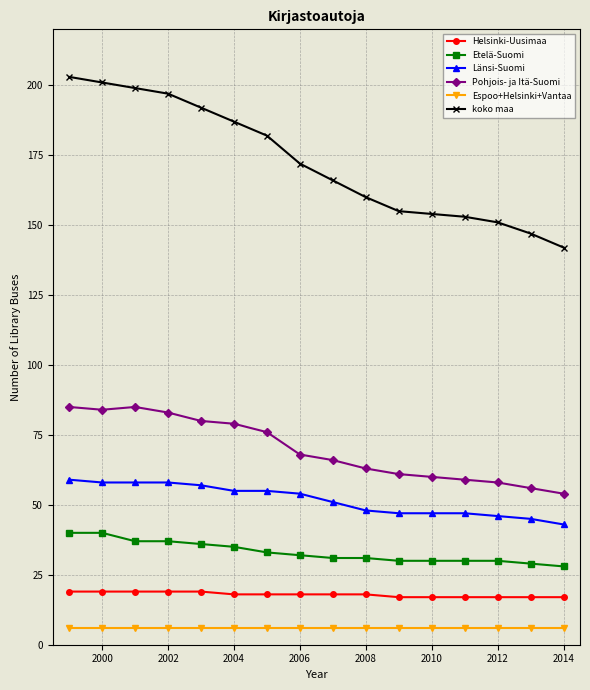

List the series in order of their peak value, highest first.

koko maa, Pohjois- ja Itä-Suomi, Länsi-Suomi, Etelä-Suomi, Helsinki-Uusimaa, Espoo+Helsinki+Vantaa